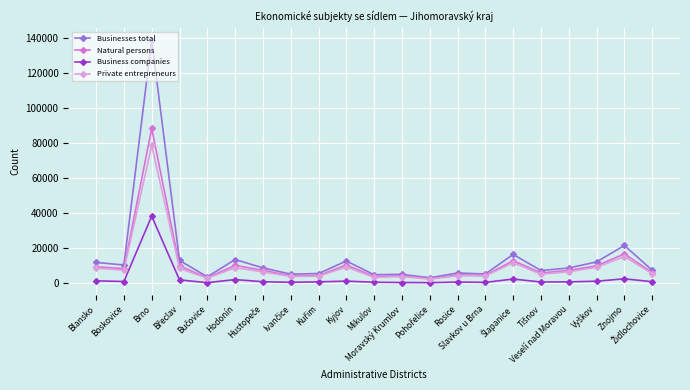

What is the greatest value displayed?

138594